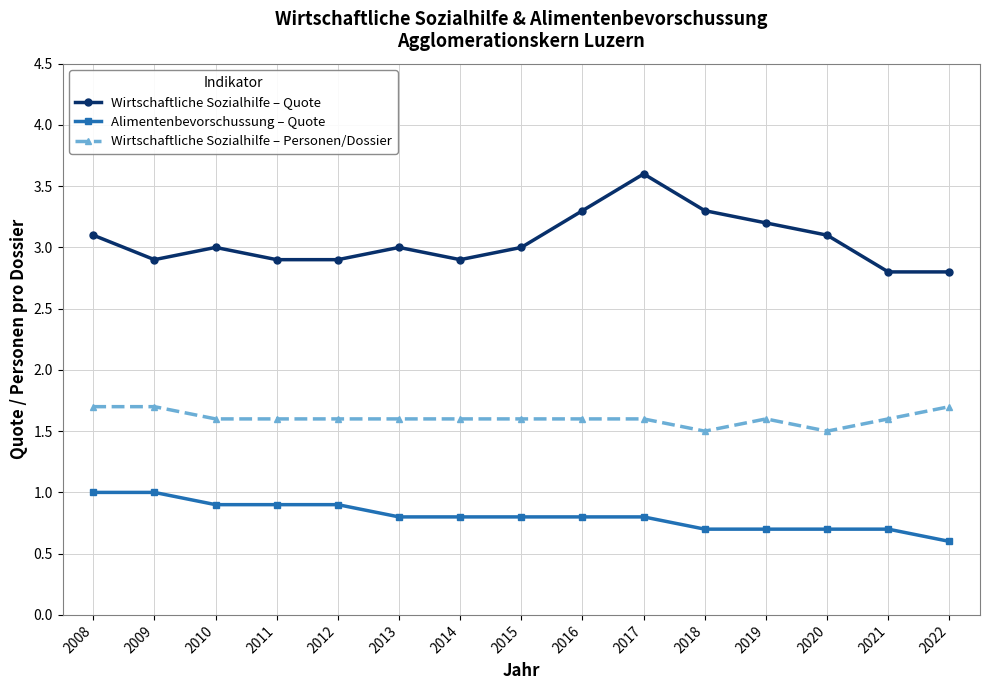

At which label is Alimentenbevorschussung – Quote closest to 0?

2022